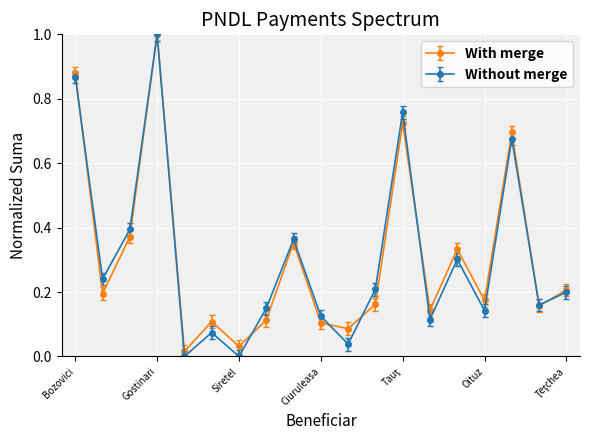

What is the value of the With merge point at the 4th from the left?

1.0